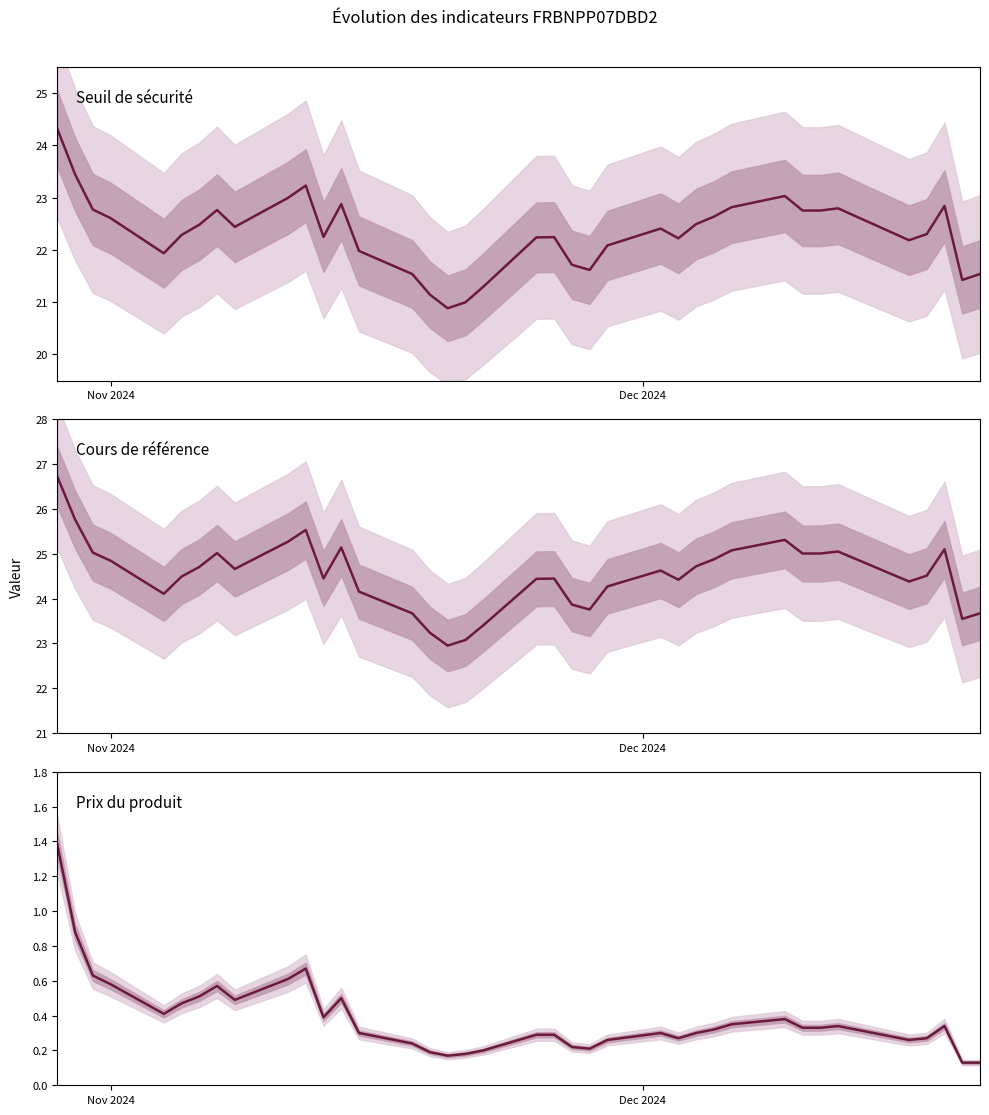

How many values in the Cours de référence series are below 24?

9